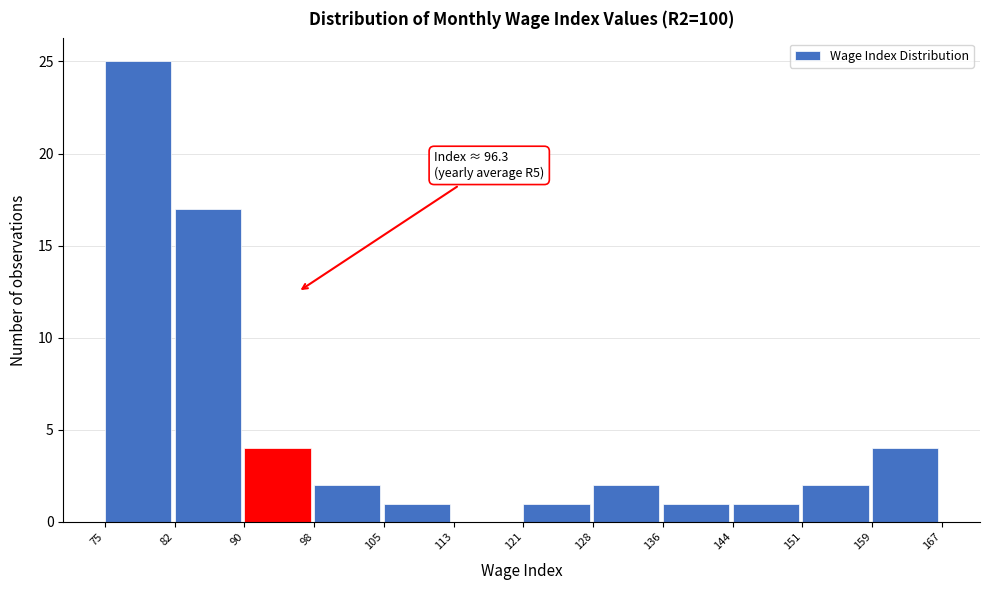

Which range on the x-axis has the tallest bar?

75 to 82